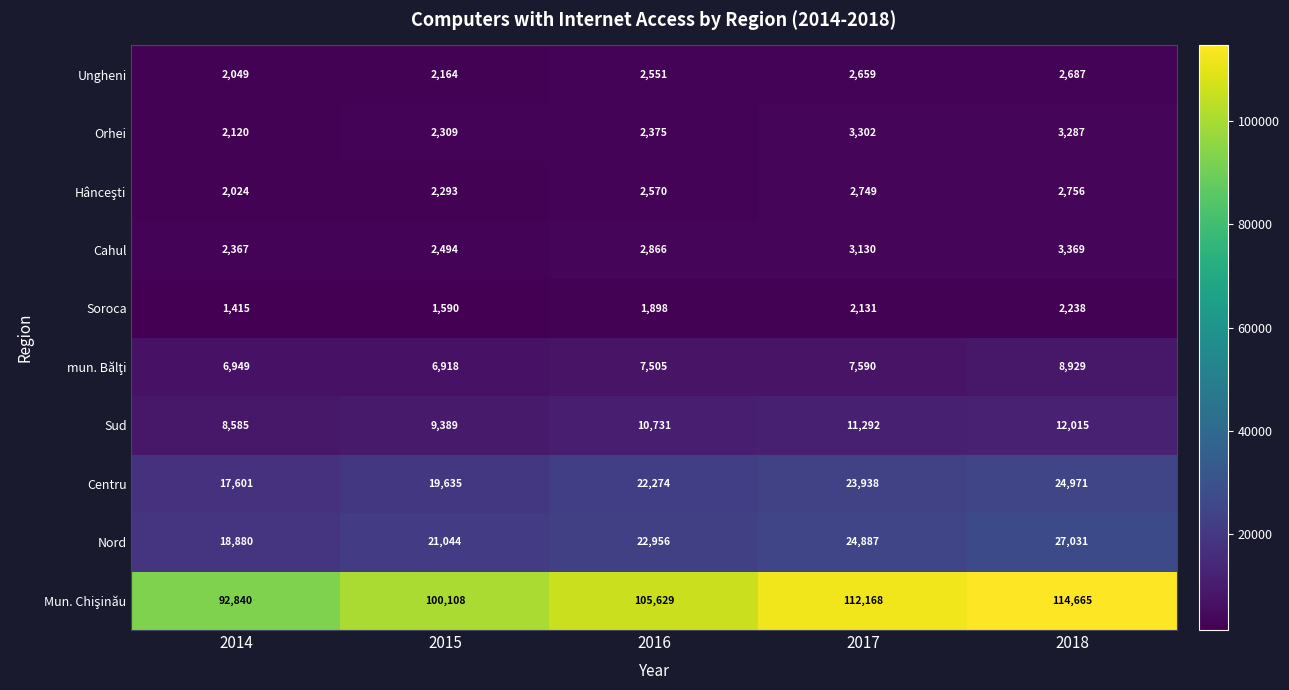

Where is Cahul nearest to the value 2868?

2016